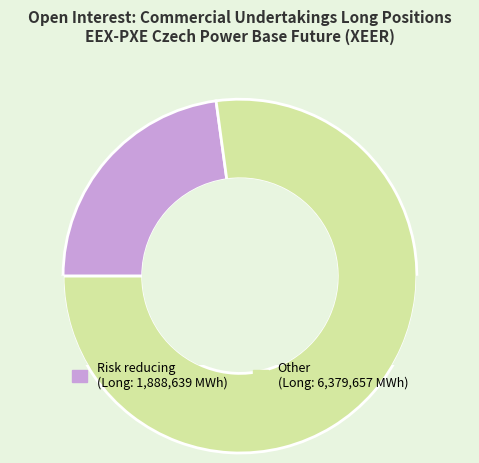

To the nearest percent, what percentage of the pie is Risk reducing (Commercial Long)?

23%